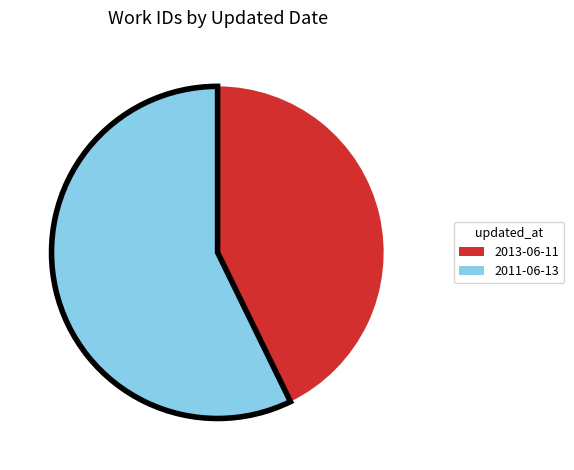

Between 2013-06-11 and 2011-06-13, which is larger?

2011-06-13